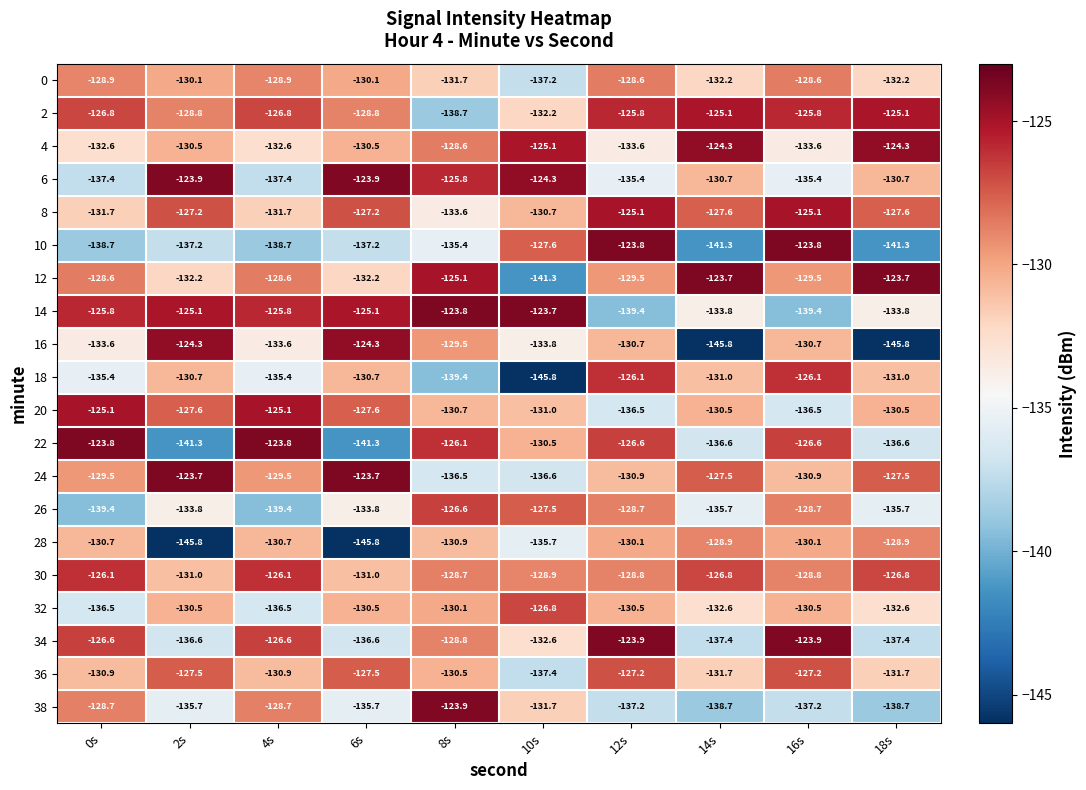

Where does the 16 series first go above -130?

2s